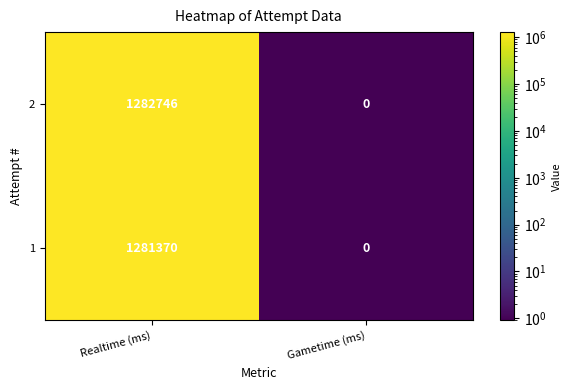

What is the spread (max minus min) of values at Realtime (ms)?

1376